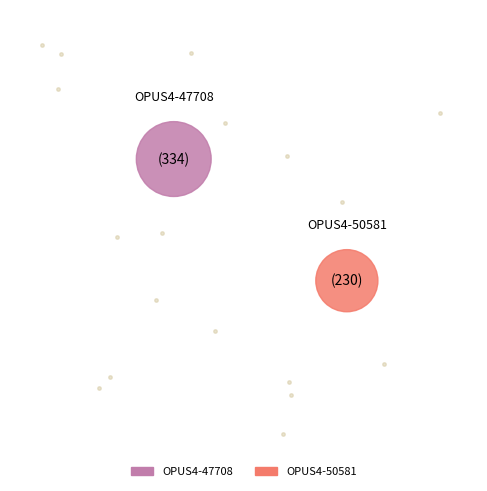

Combined, what portion of the pie is OPUS4-47708 and OPUS4-50581?

100.0%